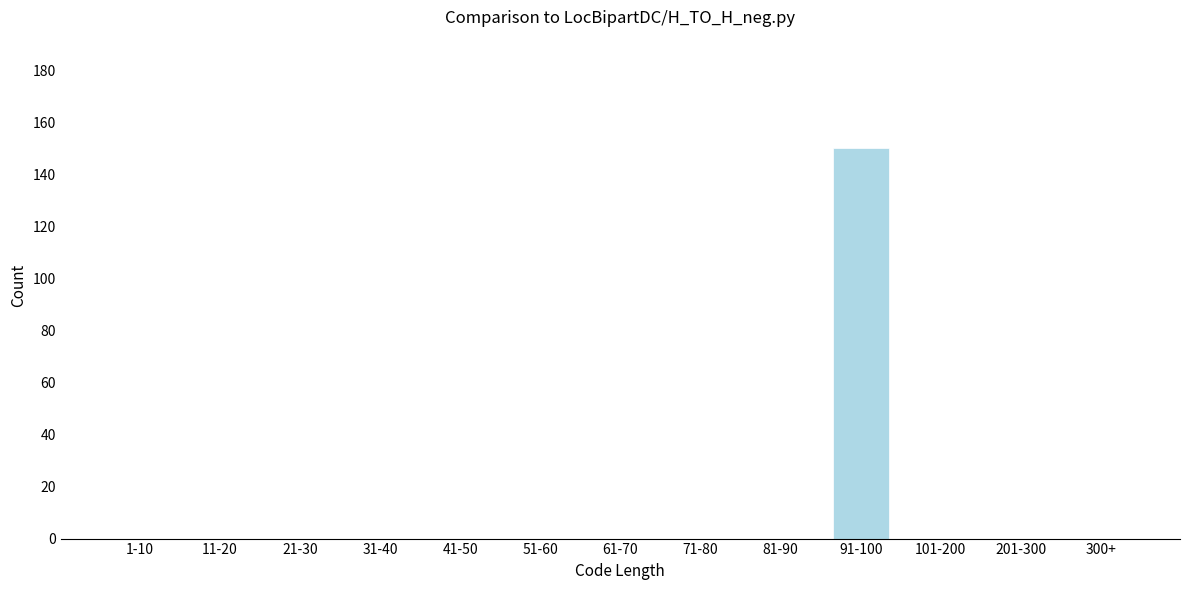

Reading left to right, transcribe all the data shown in this chart.

1-10=0	11-20=0	21-30=0	31-40=0	41-50=0	51-60=0	61-70=0	71-80=0	81-90=0	91-100=150	101-200=0	201-300=0	300+=0